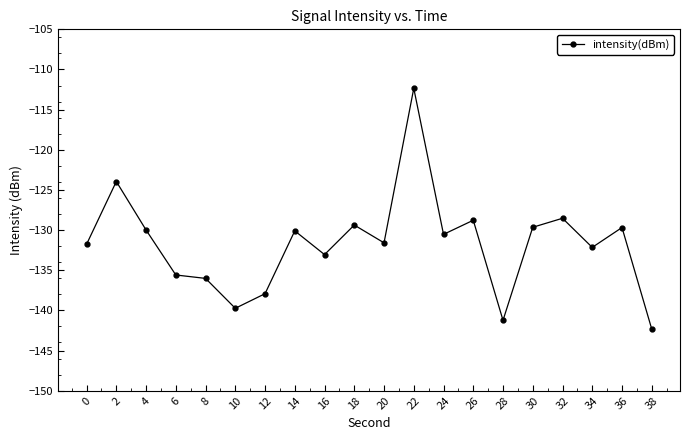

What is the difference between the second highest and minimum values?

18.4